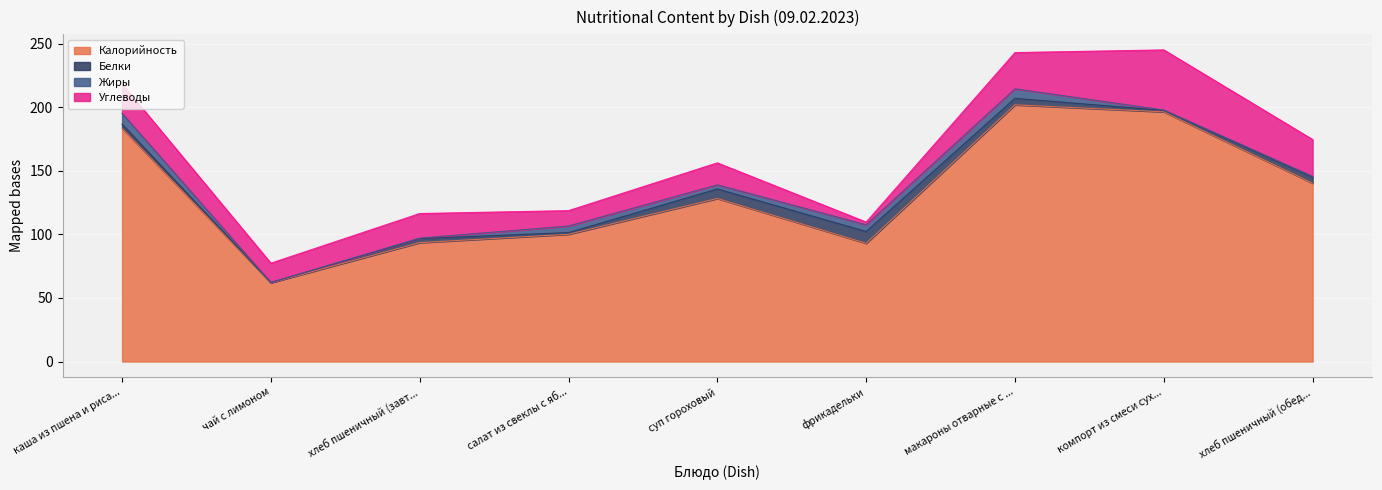

How many values in the Белки series exceed 3?

6